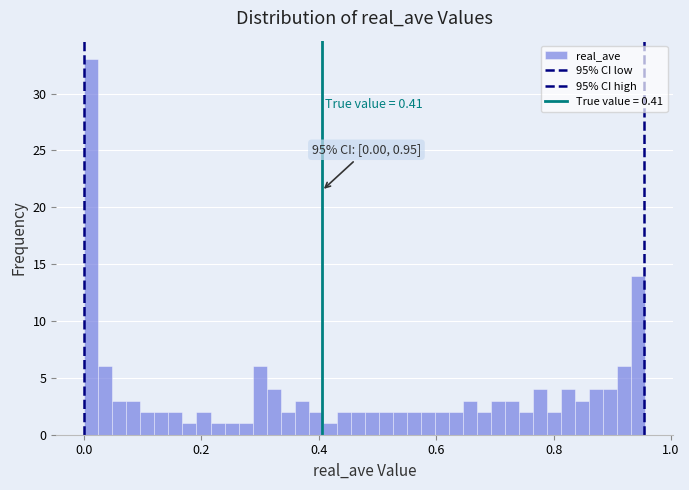

Around what value on the x-axis is the tallest bar? Give the approximate position of its centre, as read against the axis.

0.02